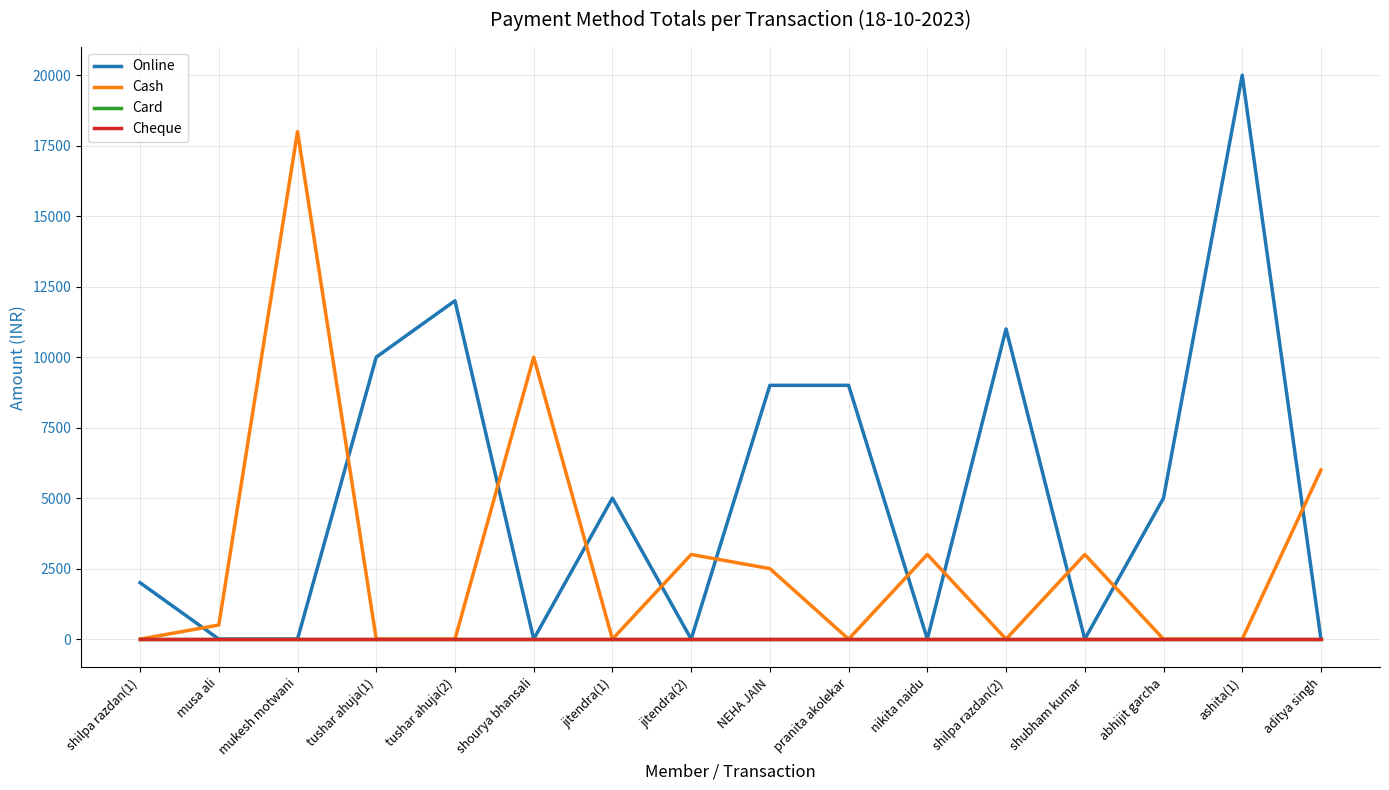

What position from the right is abhijit garcha?

3